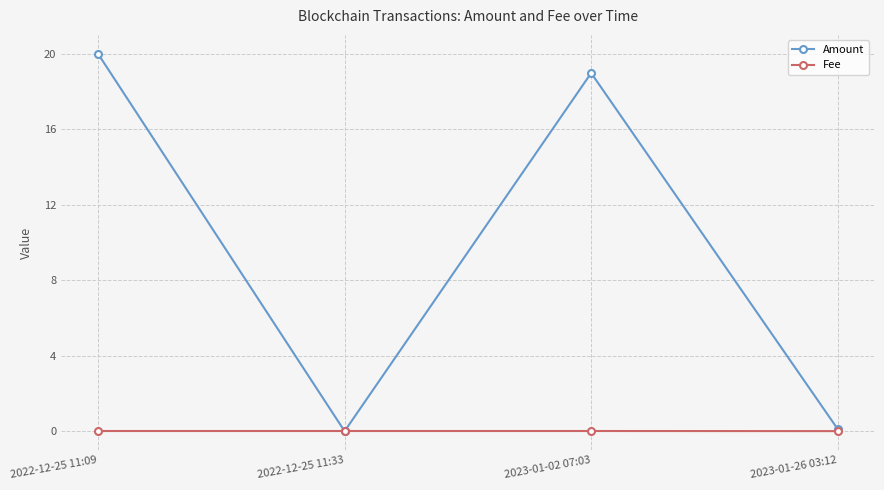

Which series has the largest total across all categories?

Amount